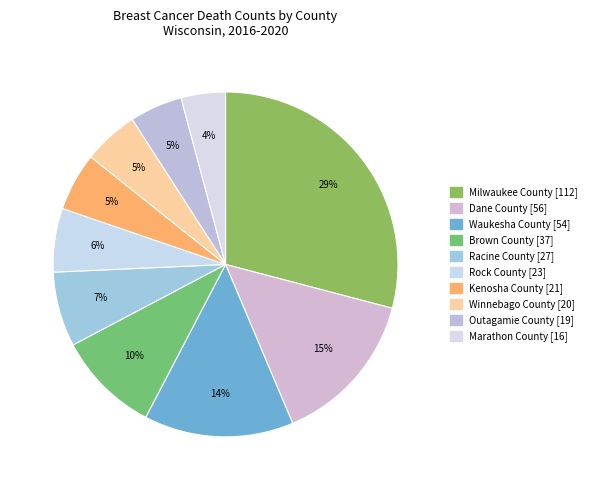

To the nearest percent, what is the combined percentage of Waukesha County and Racine County?

21%